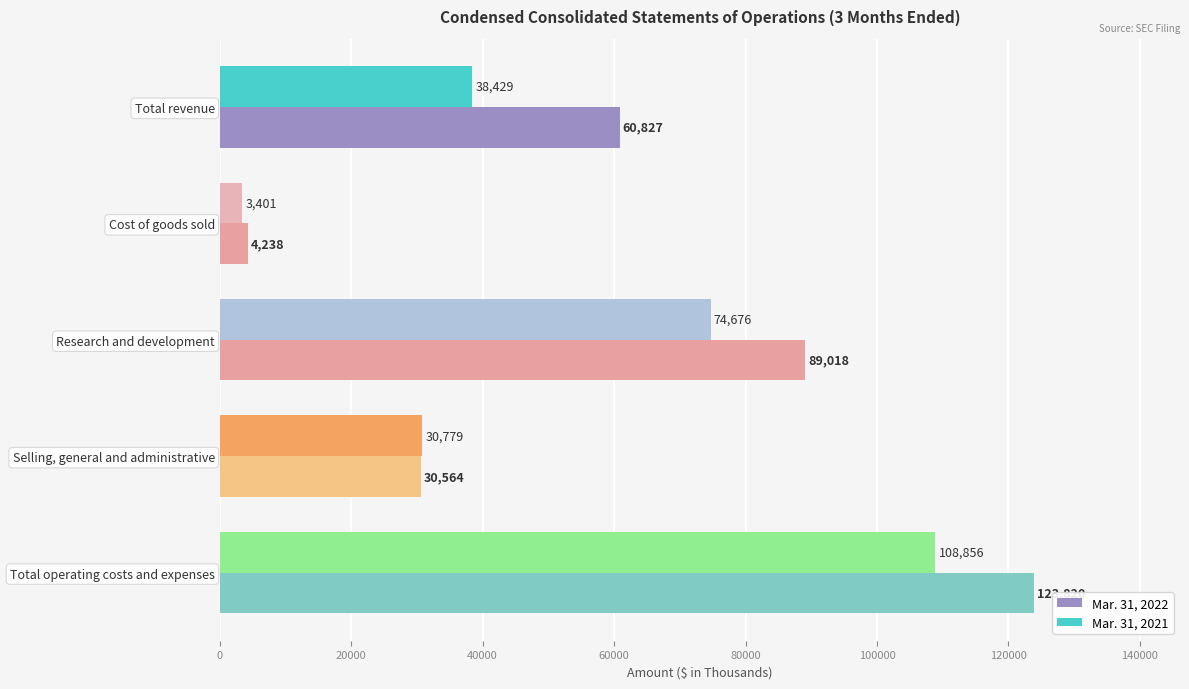

What is the sum of all Mar. 31, 2021 values?

256141